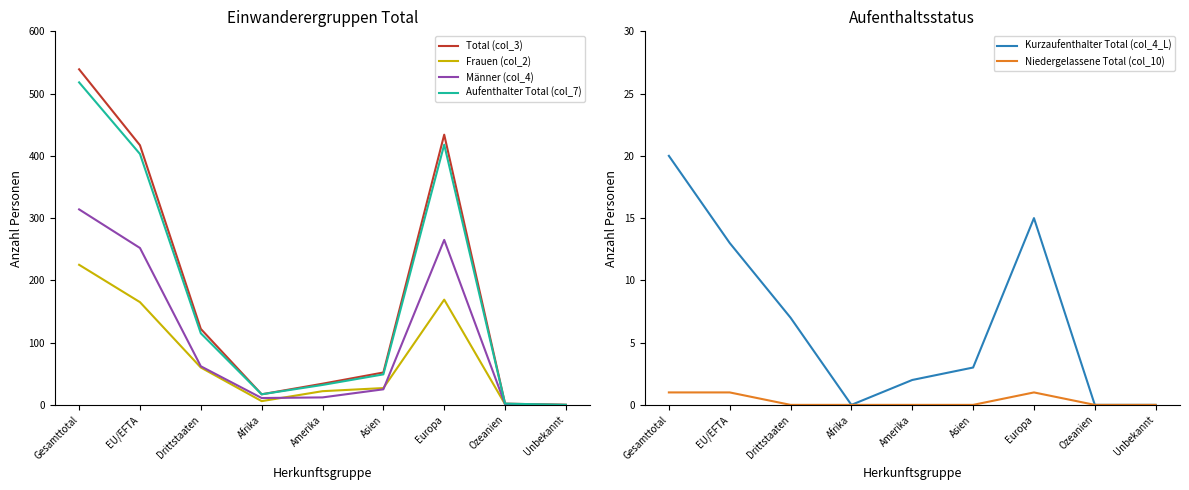

What is the difference between the highest and lowest values at EU/EFTA?

416